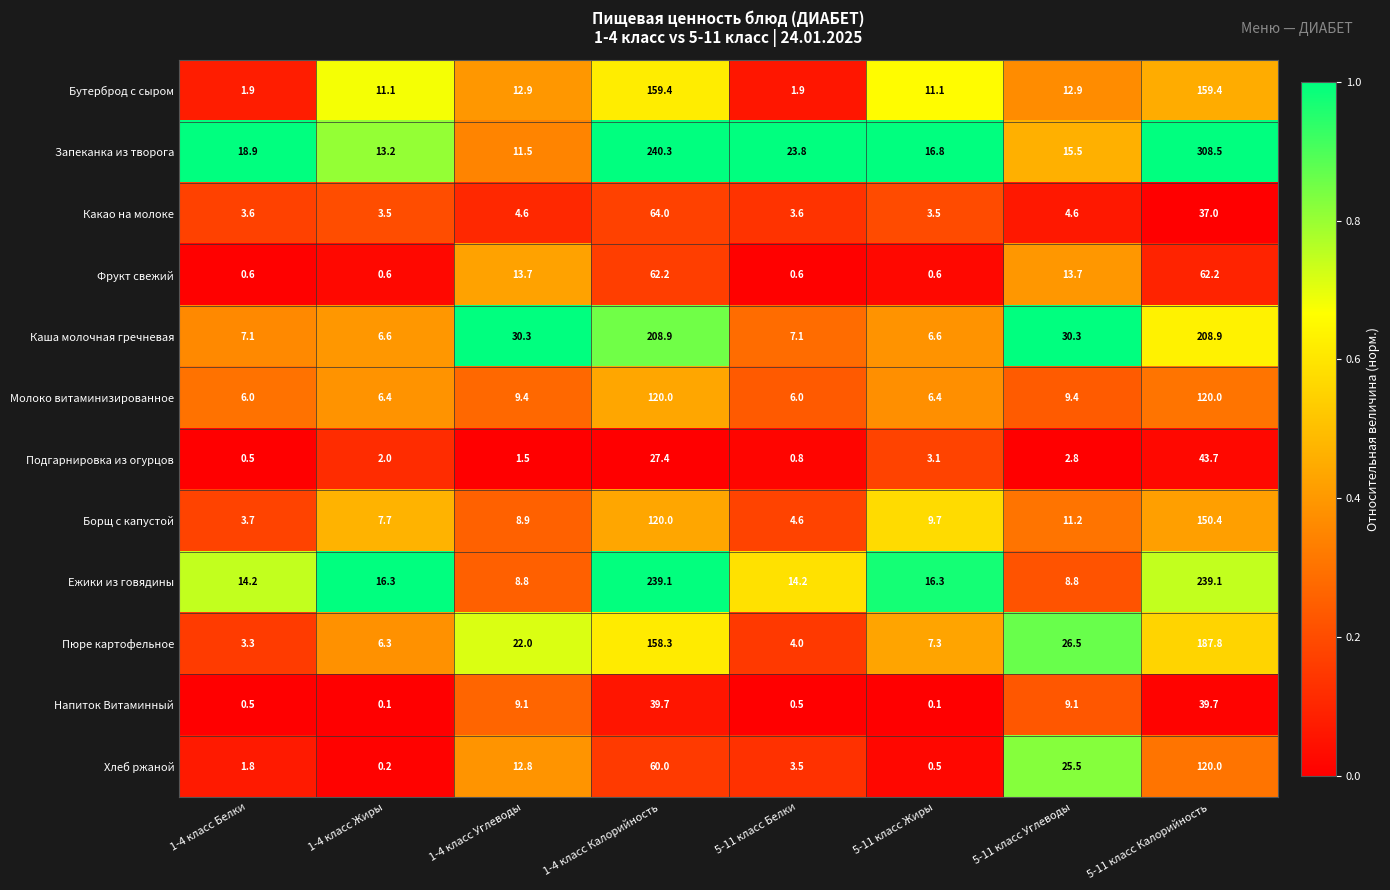

What is the average value of the Ежики из говядины series?

69.6